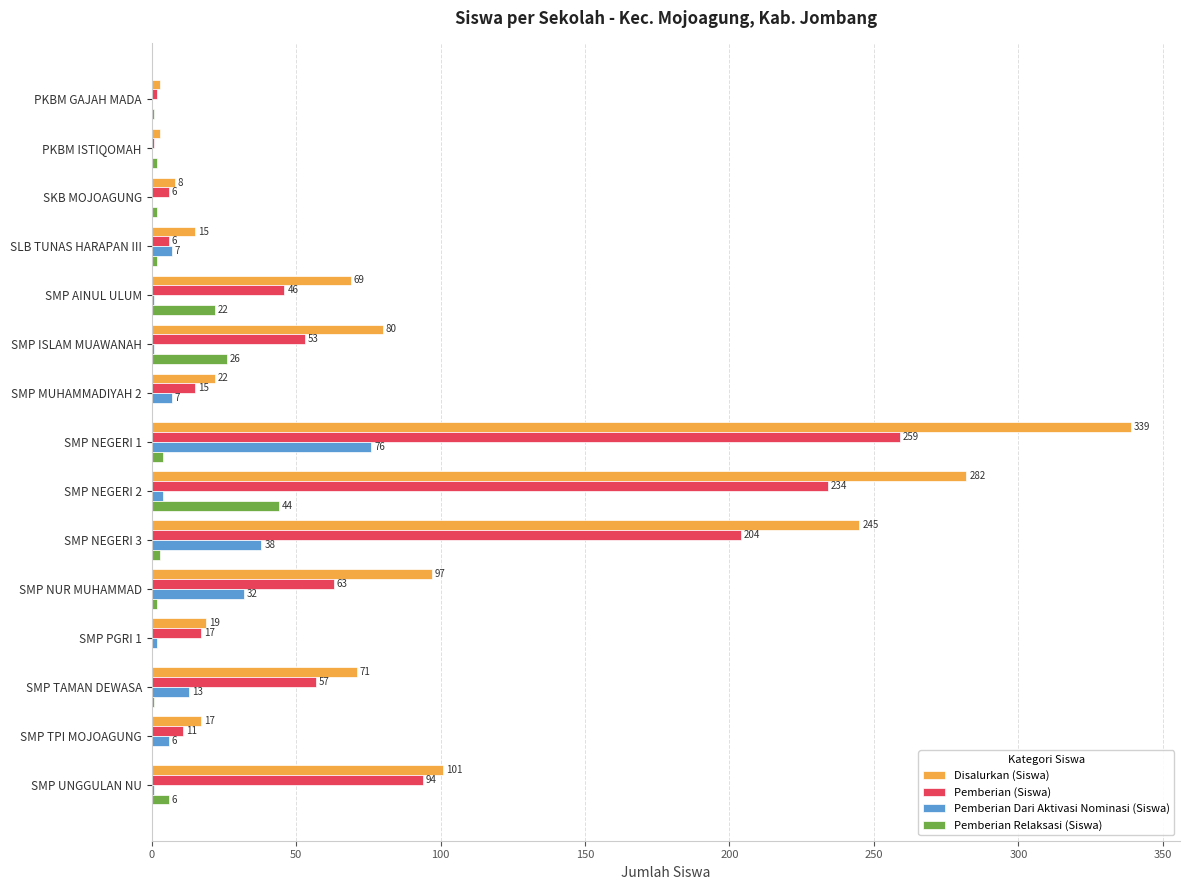

What is the maximum value for Pemberian (Siswa)?

259